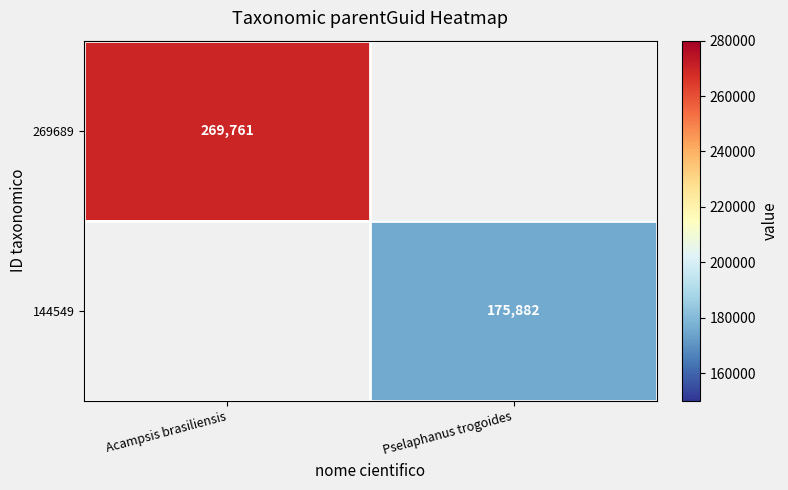

What is the greatest value displayed?

269761.0